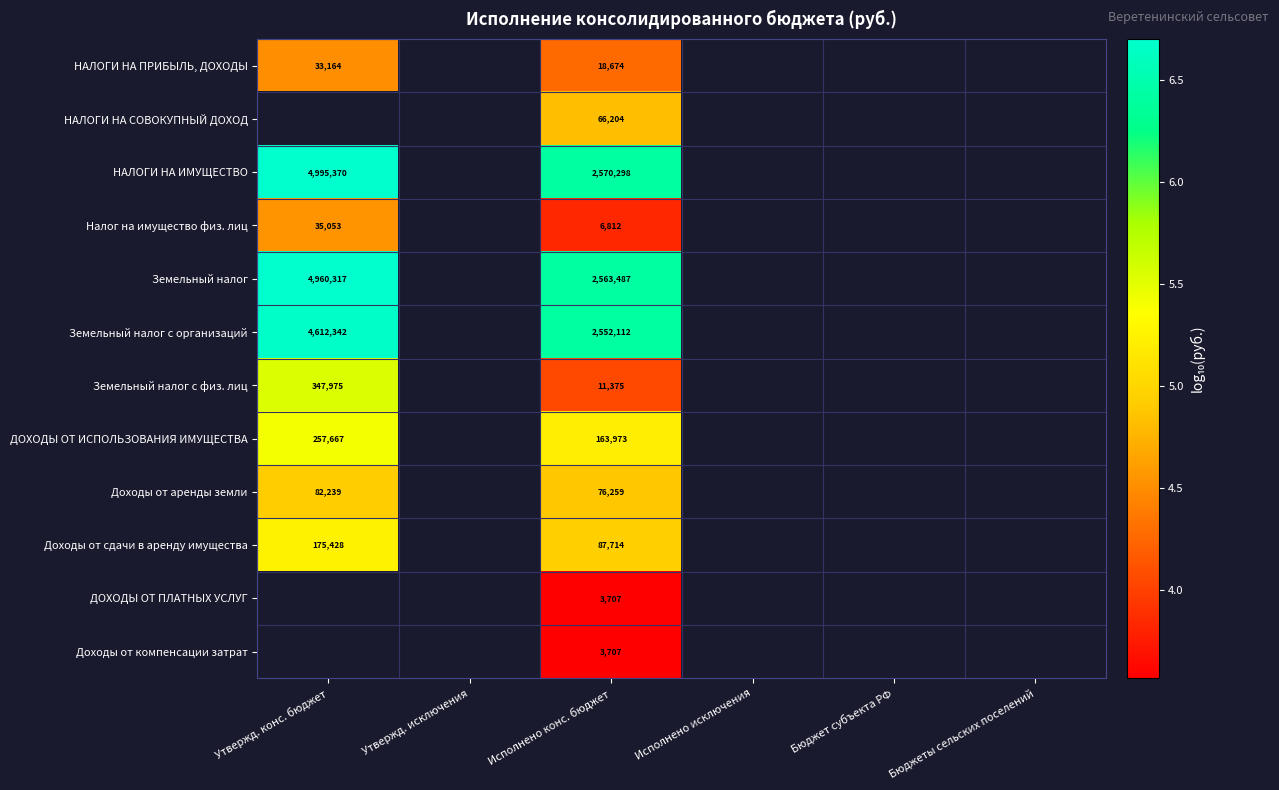

At which category is the sum across all series the highest?

Исполнено конс. бюджет